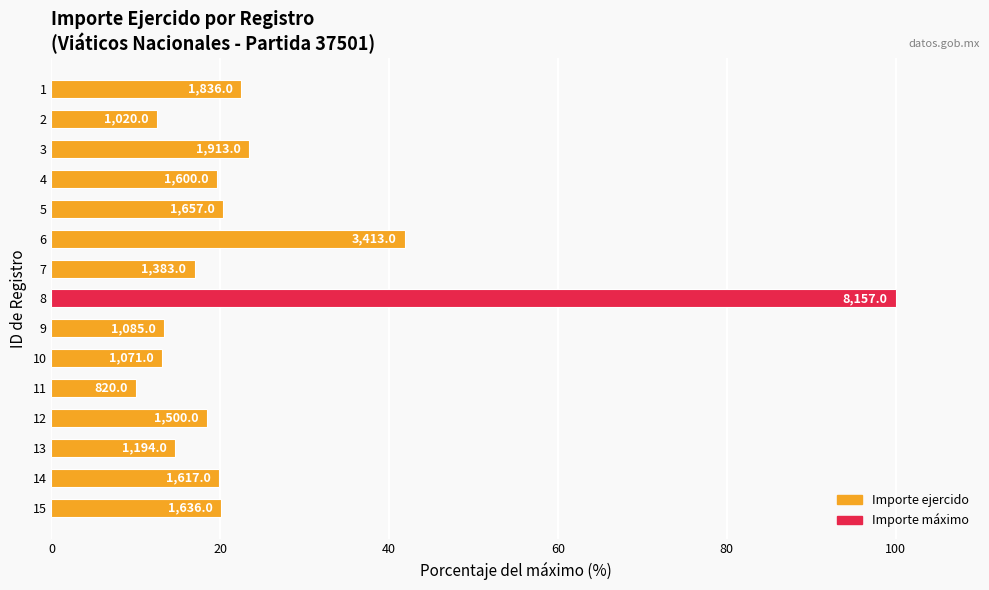

What is the average value?

24.4